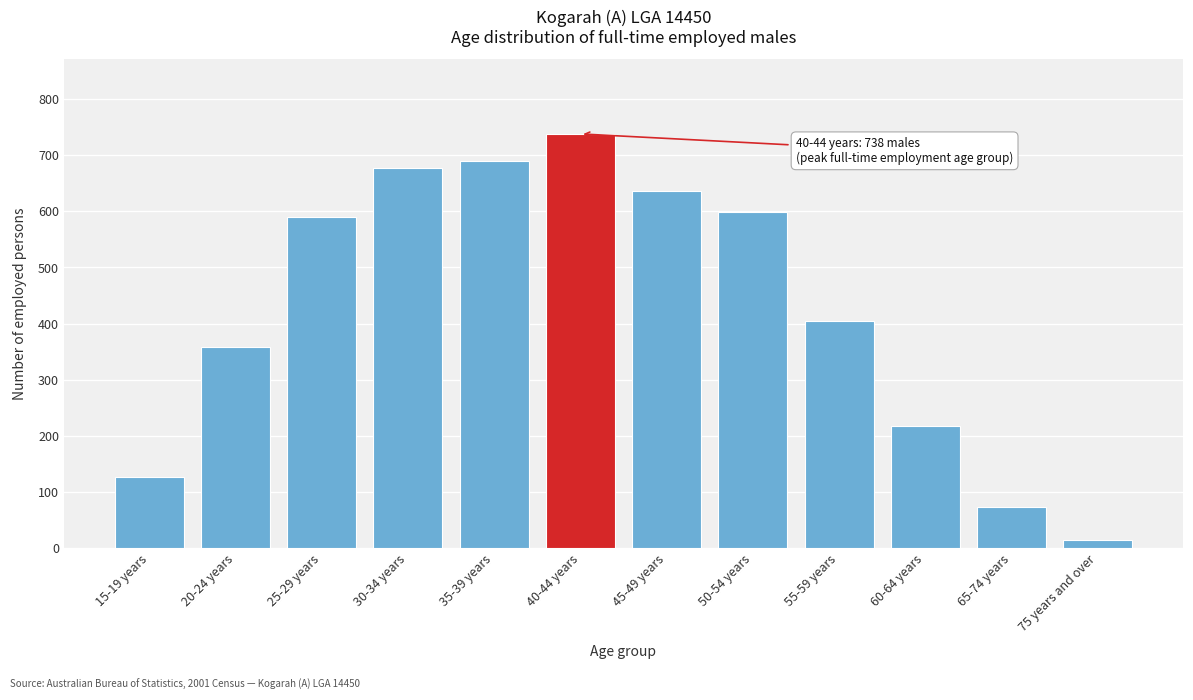

Reading left to right, transcribe all the data shown in this chart.

126	358	590	677	690	738	636	599	404	218	73	15